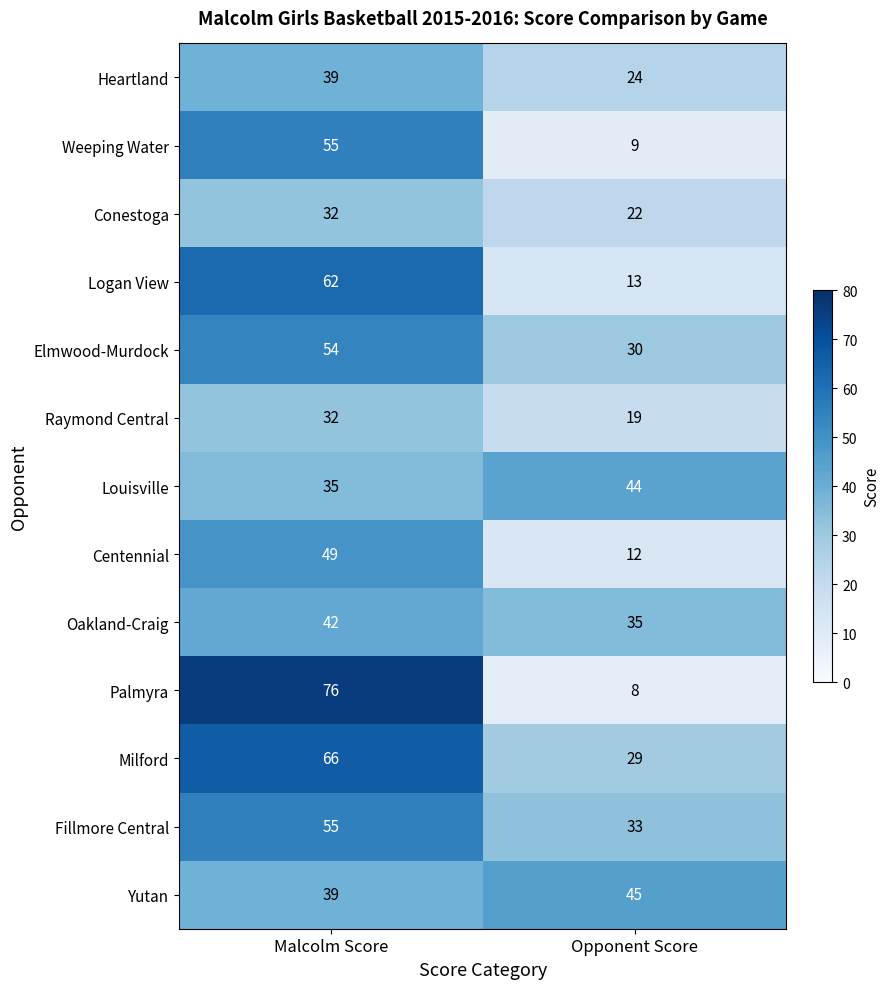

Reading left to right, transcribe all the data shown in this chart.

Heartland: Malcolm Score=39	Opponent Score=24
Weeping Water: Malcolm Score=55	Opponent Score=9
Conestoga: Malcolm Score=32	Opponent Score=22
Logan View: Malcolm Score=62	Opponent Score=13
Elmwood-Murdock: Malcolm Score=54	Opponent Score=30
Raymond Central: Malcolm Score=32	Opponent Score=19
Louisville: Malcolm Score=35	Opponent Score=44
Centennial: Malcolm Score=49	Opponent Score=12
Oakland-Craig: Malcolm Score=42	Opponent Score=35
Palmyra: Malcolm Score=76	Opponent Score=8
Milford: Malcolm Score=66	Opponent Score=29
Fillmore Central: Malcolm Score=55	Opponent Score=33
Yutan: Malcolm Score=39	Opponent Score=45